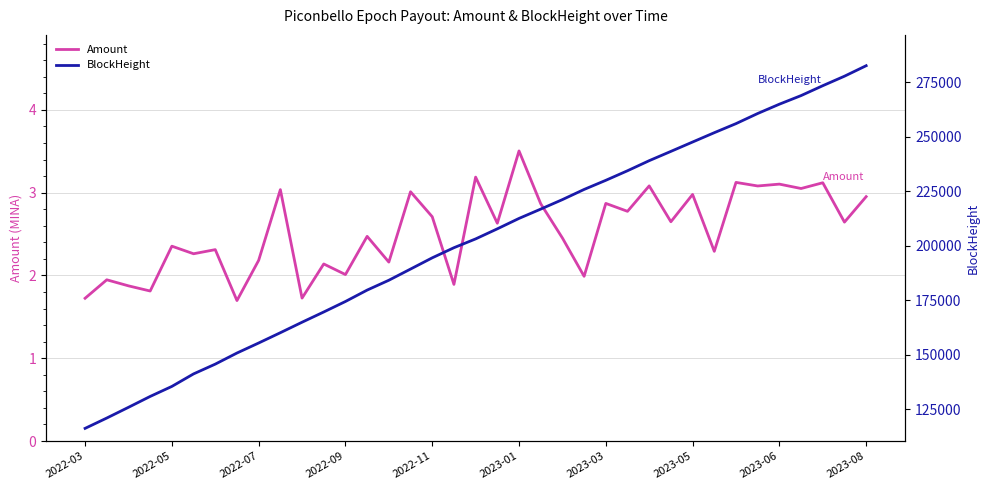

Which series has the widest spread of values?

BlockHeight